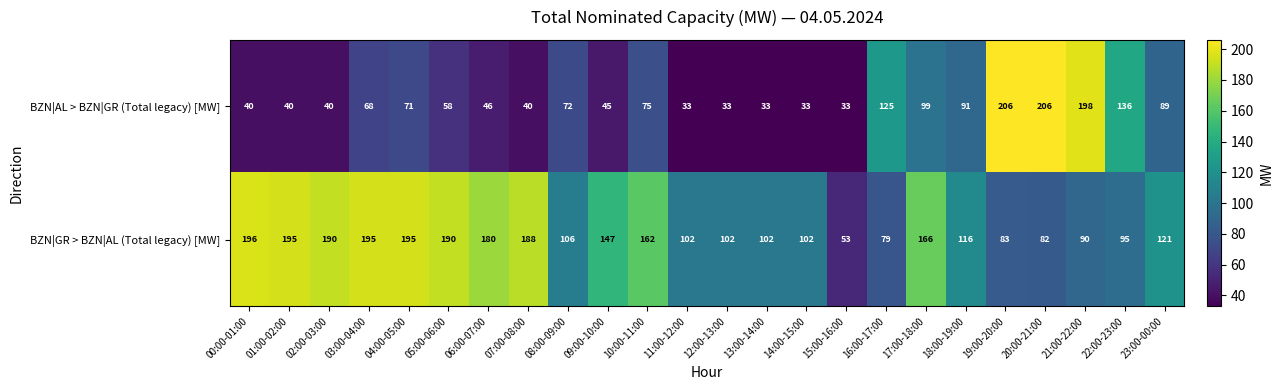

Count the number of categories in the chart.

24